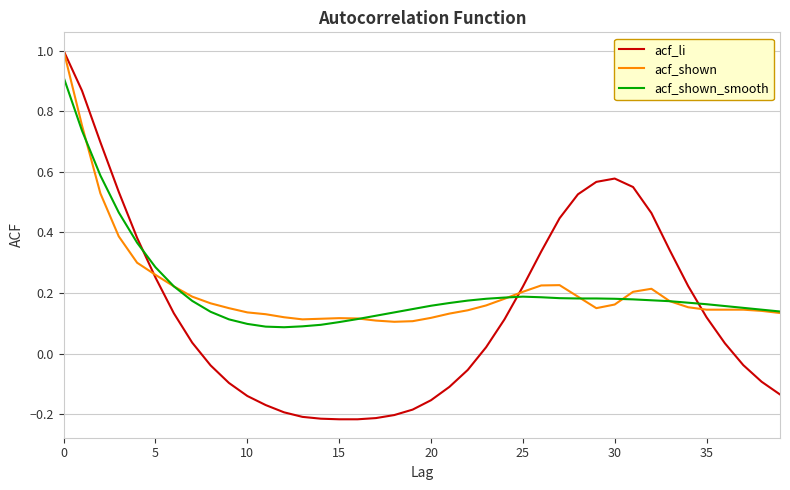

Which series has the widest spread of values?

acf_li